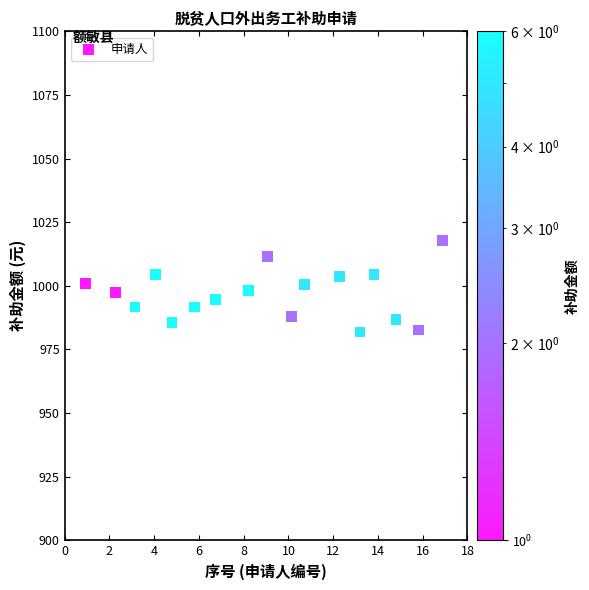

What is the range of X values (max minus min)?

16.0